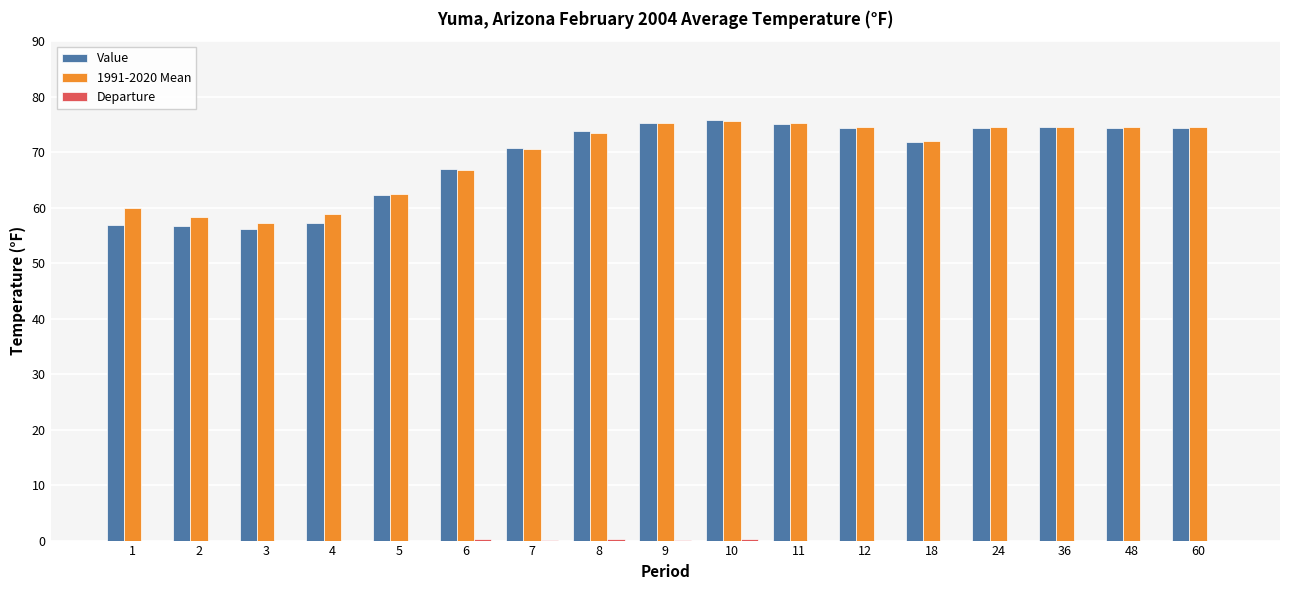

At how many categories does at least one series exceed 15?

17